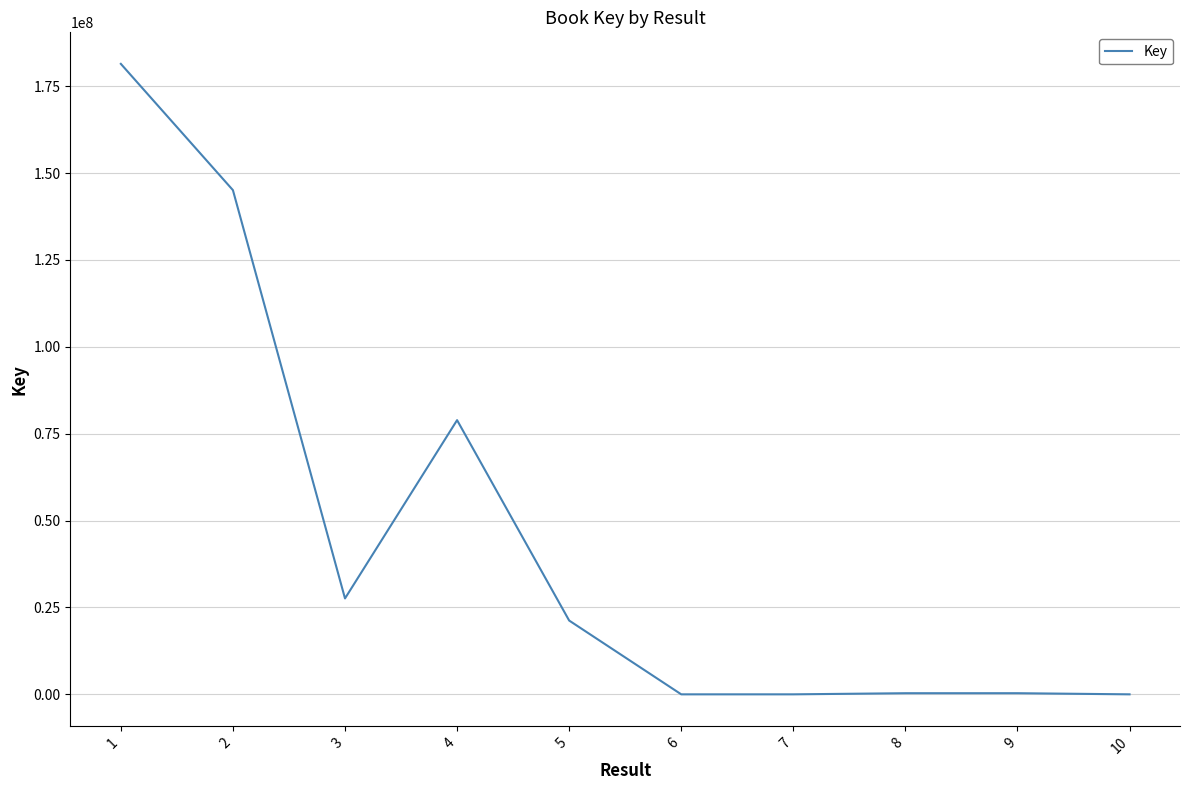

What is the difference between the maximum and minimum values?

181408717